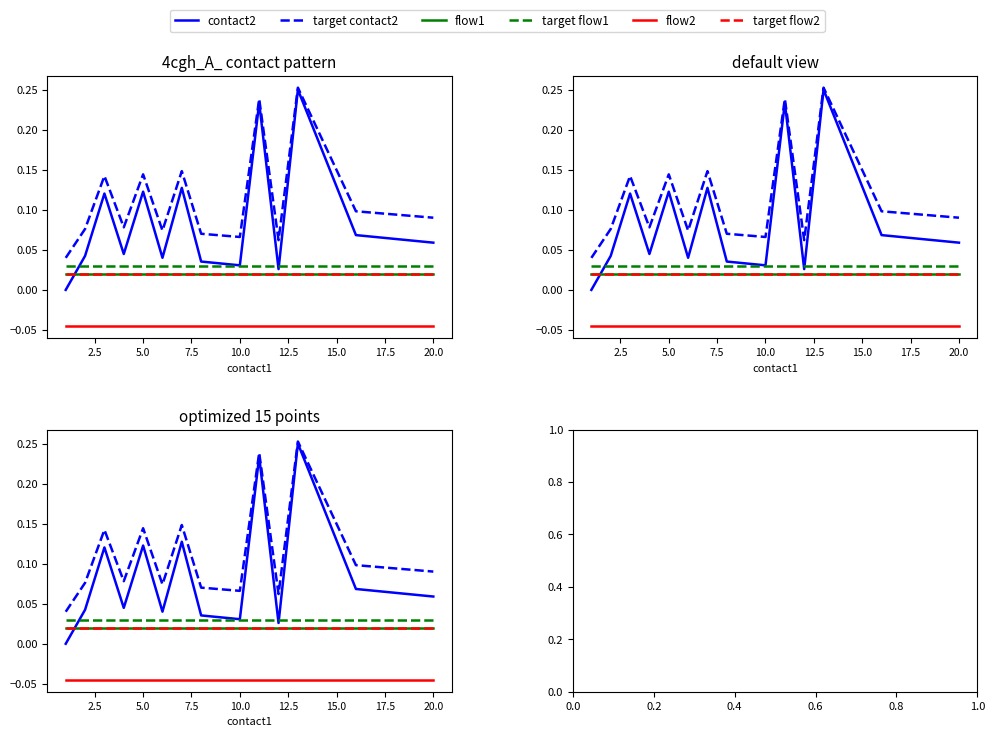

True or false: target flow1 has more than 0 points higher than both neighbors.

False